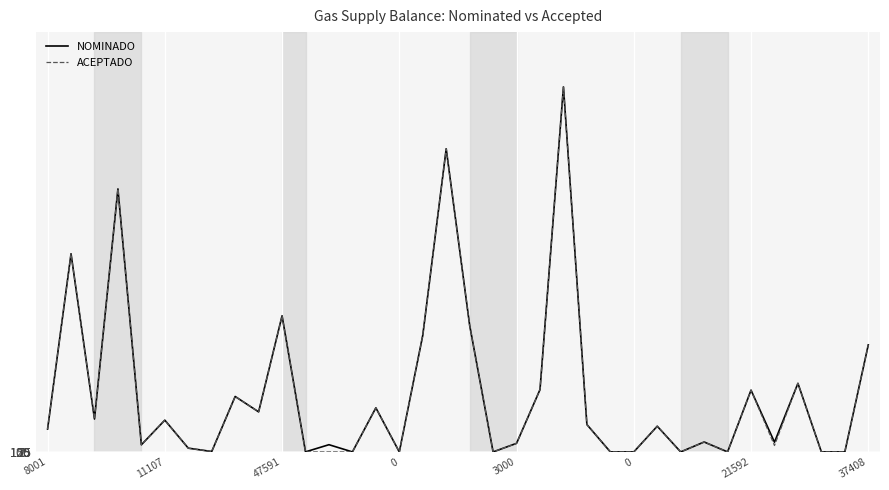

What is the maximum value shown in the chart?

167938.2